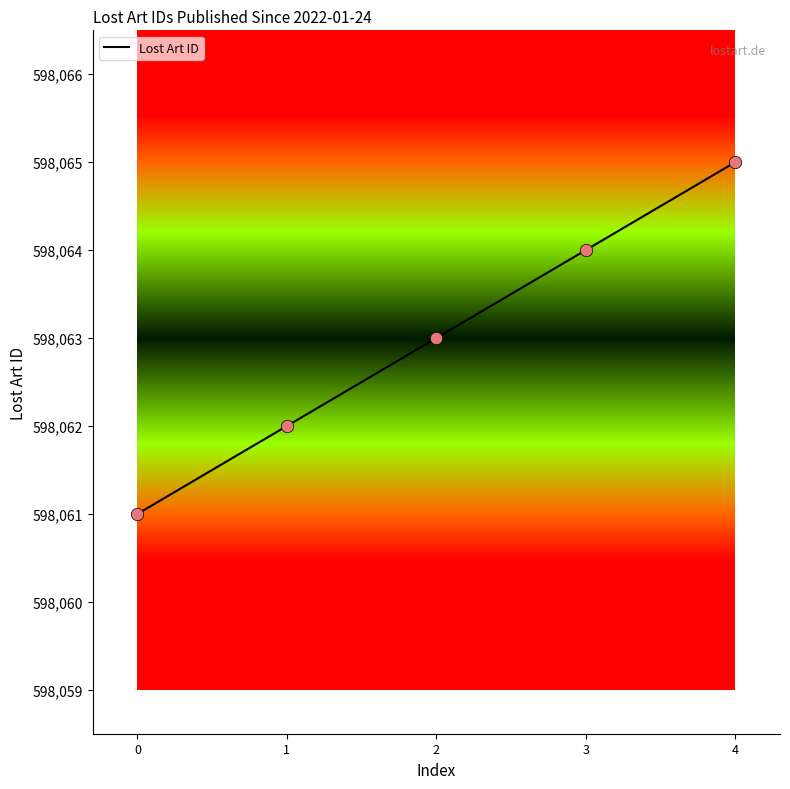

Between 0 and 2, which is larger?

2